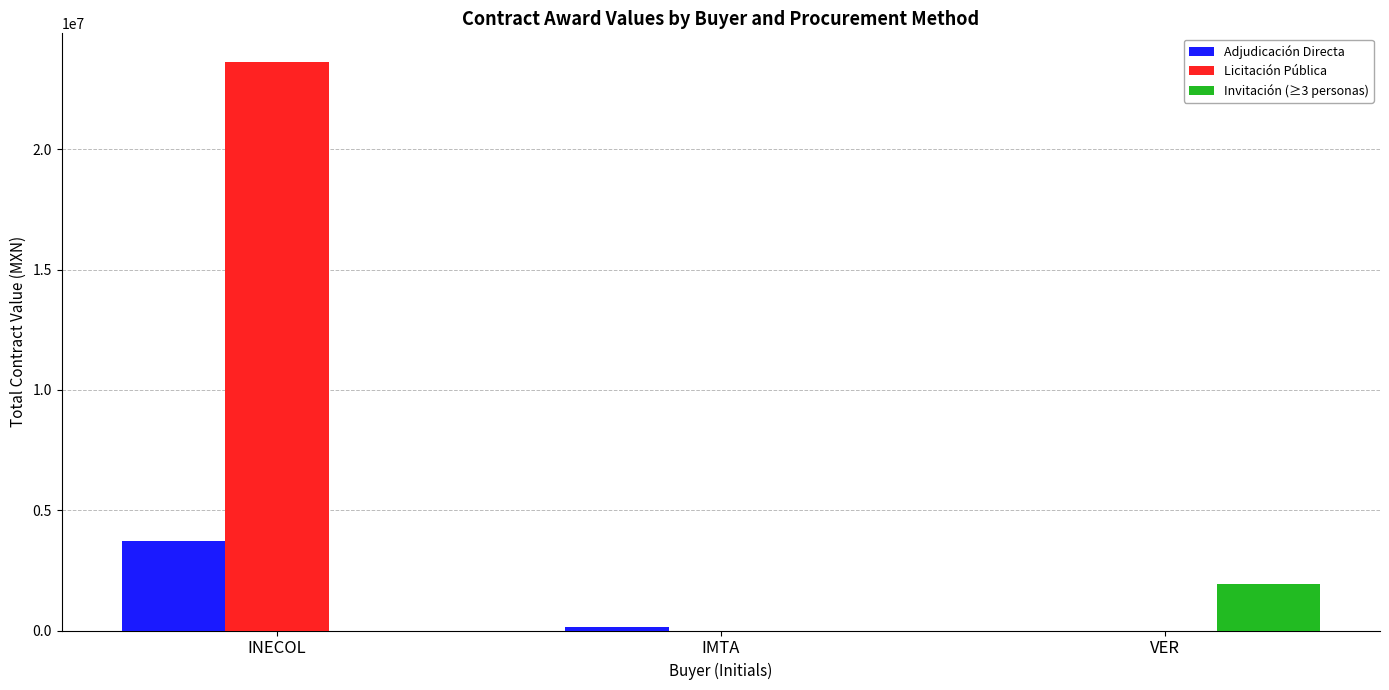

Is the value of Adjudicación Directa at INECOL greater than the value of Licitación Pública at VER?

Yes